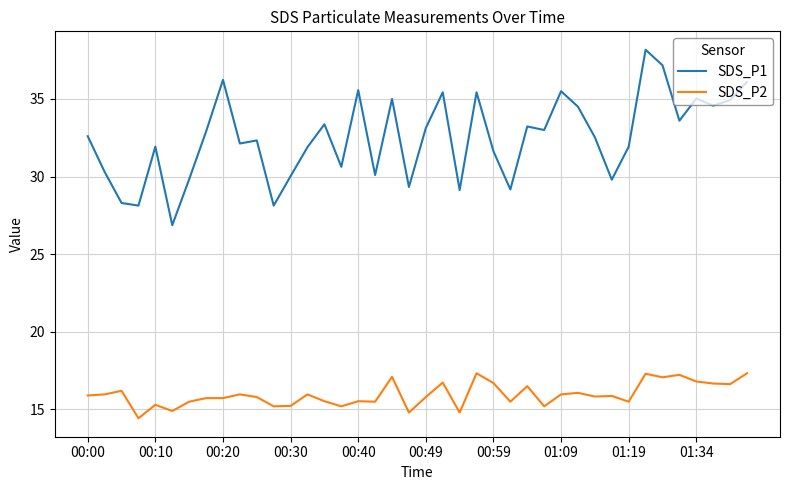

Which series has the largest total across all categories?

SDS_P1